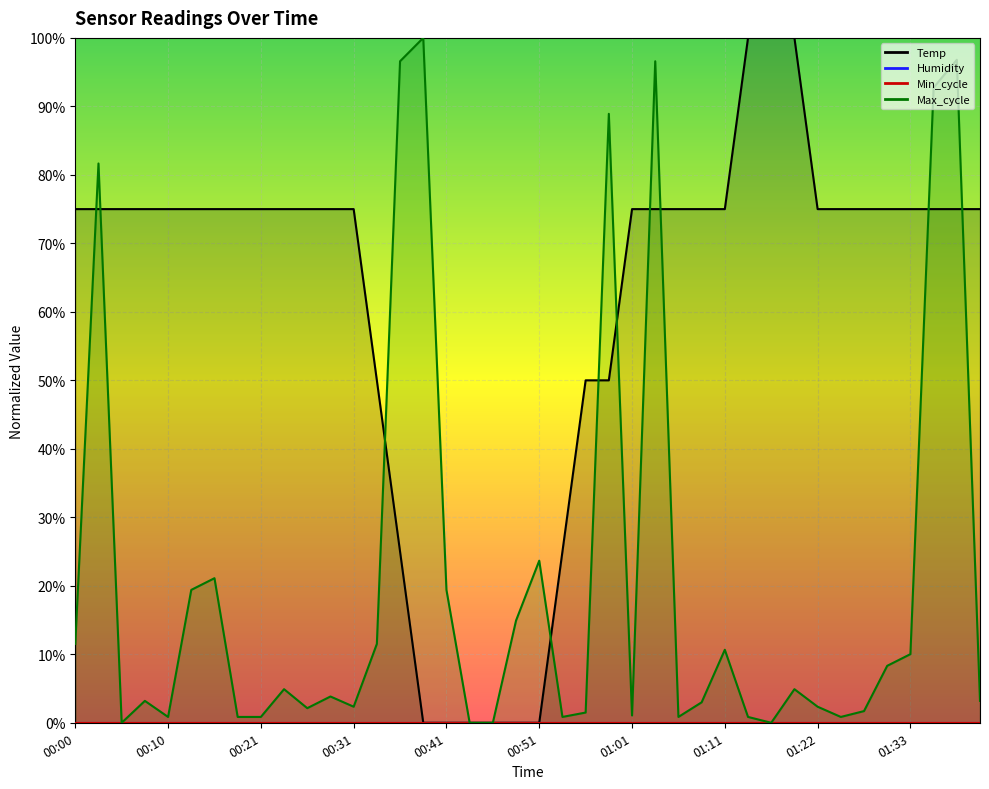

Which series has the largest range (max minus min)?

Temp